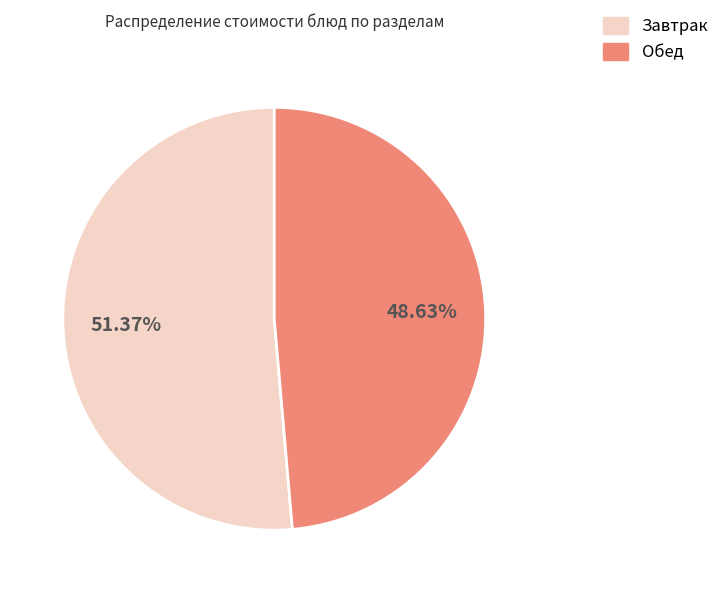

Does any single category account for the majority?

Yes